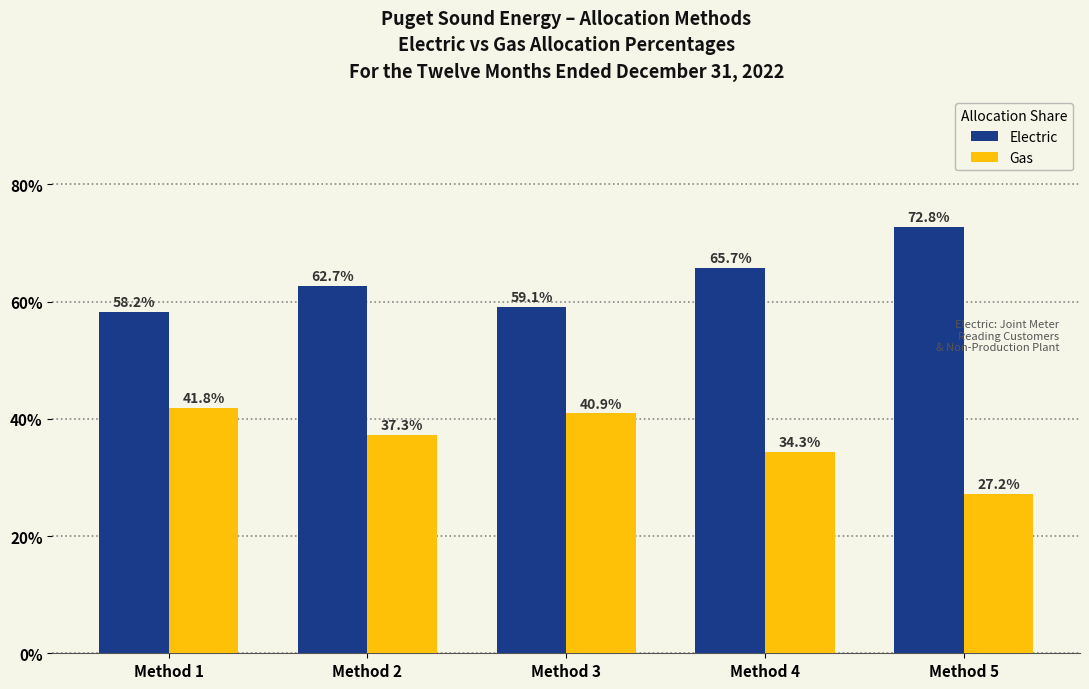

At which label is Gas closest to 34?

Method 4